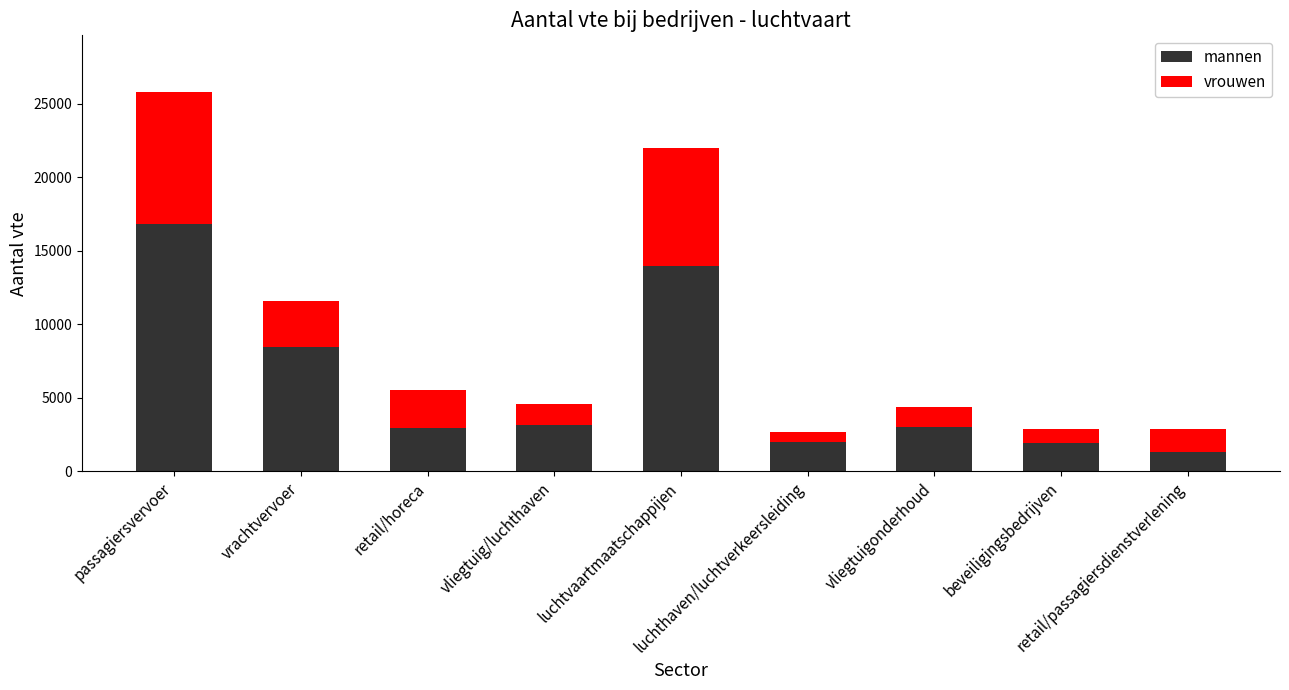

What is the lowest value of the mannen series?

1330